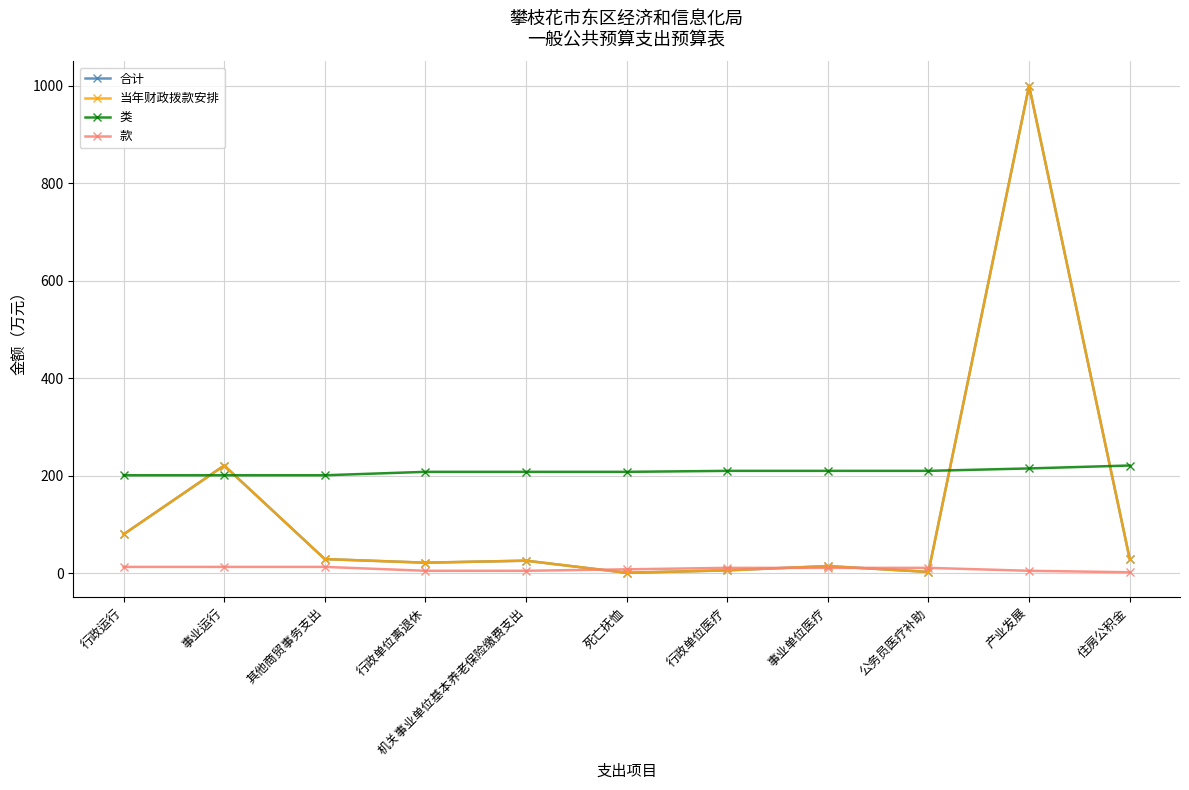

The value of 款 at 事业运行 is 13.0. True or false?

True